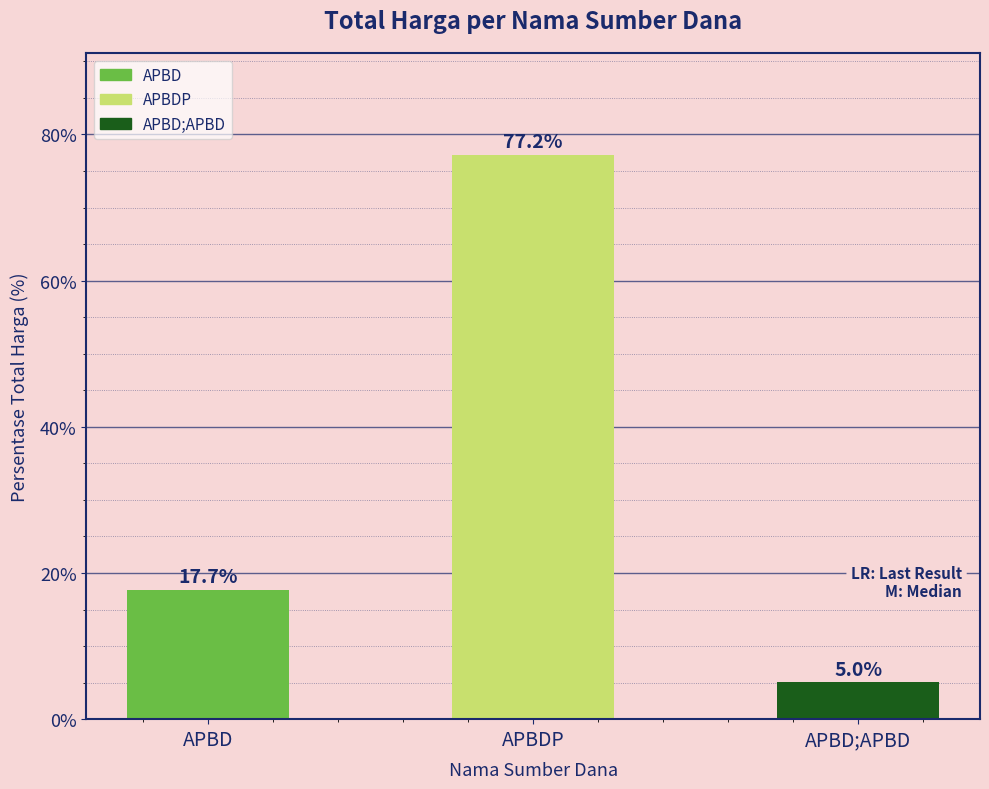

Which category has the highest value across all series?

APBDP